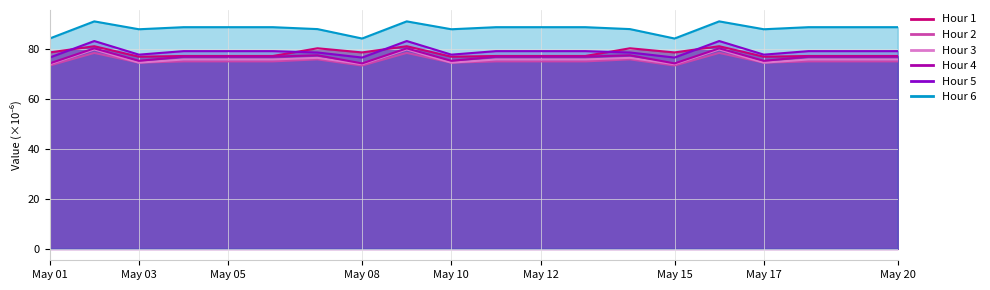

Does the chart have visible grid lines?

Yes